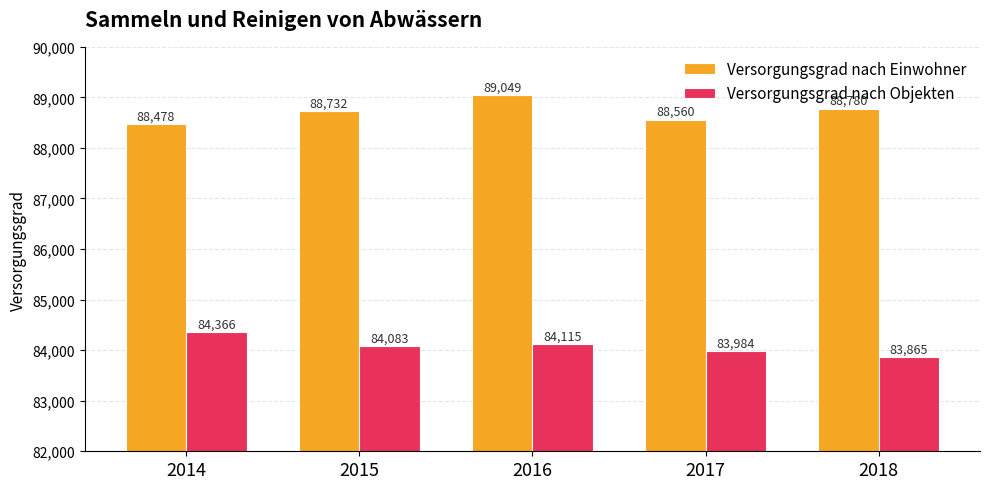

What is the smallest value displayed?

83865